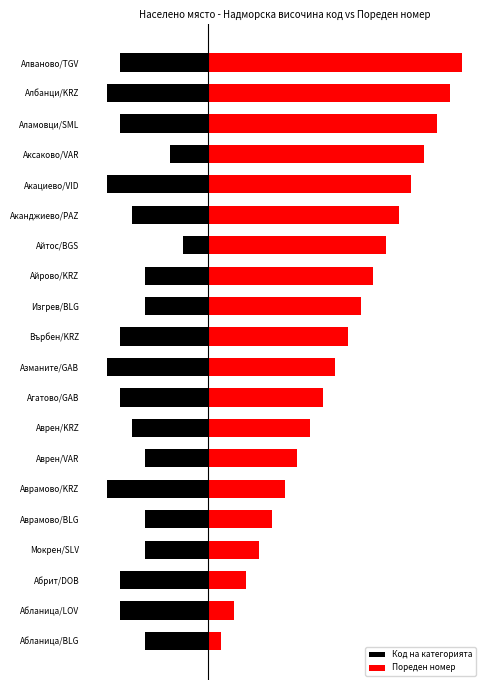

How many data points in Код на категорията are above -6?

8